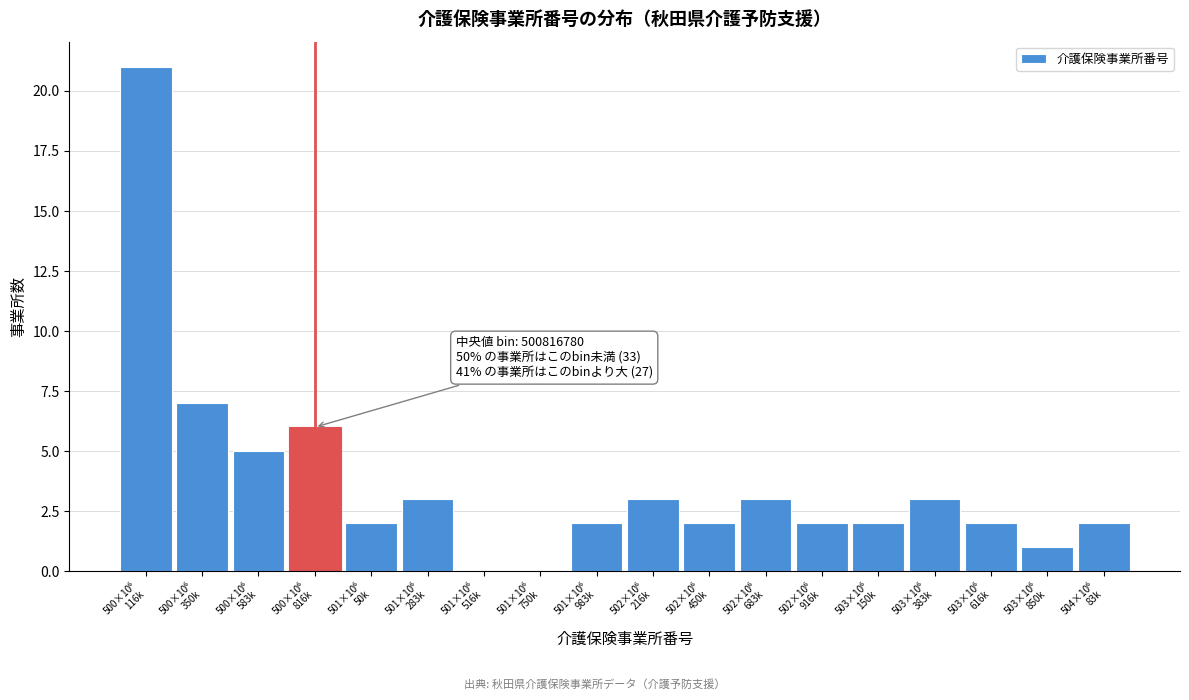

What is the greatest value displayed?

21